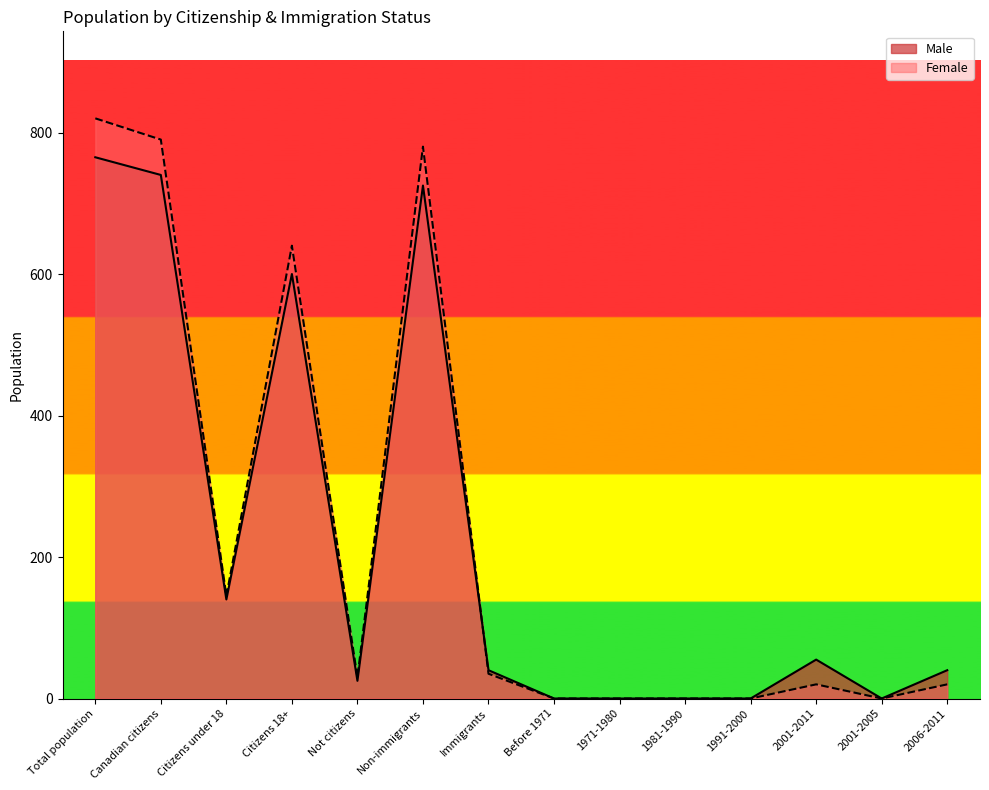

What is the total value across all series at Citizens 18+?

1240